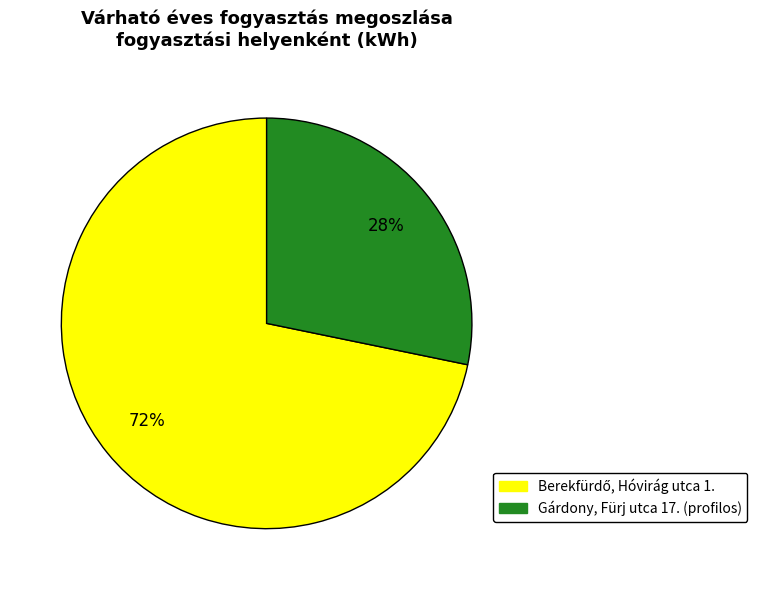

Is there any slice that represents more than half of the pie?

Yes